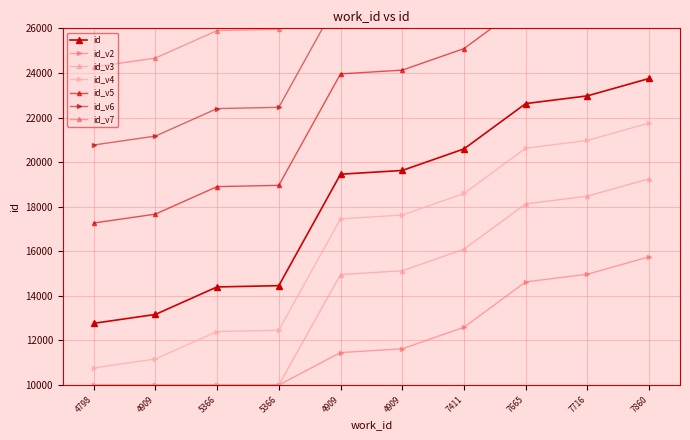

Rank the categories by value from highest to lowest.

7860, 7716, 7665, 7411, 4909, 4909, 5366, 5366, 4909, 4798